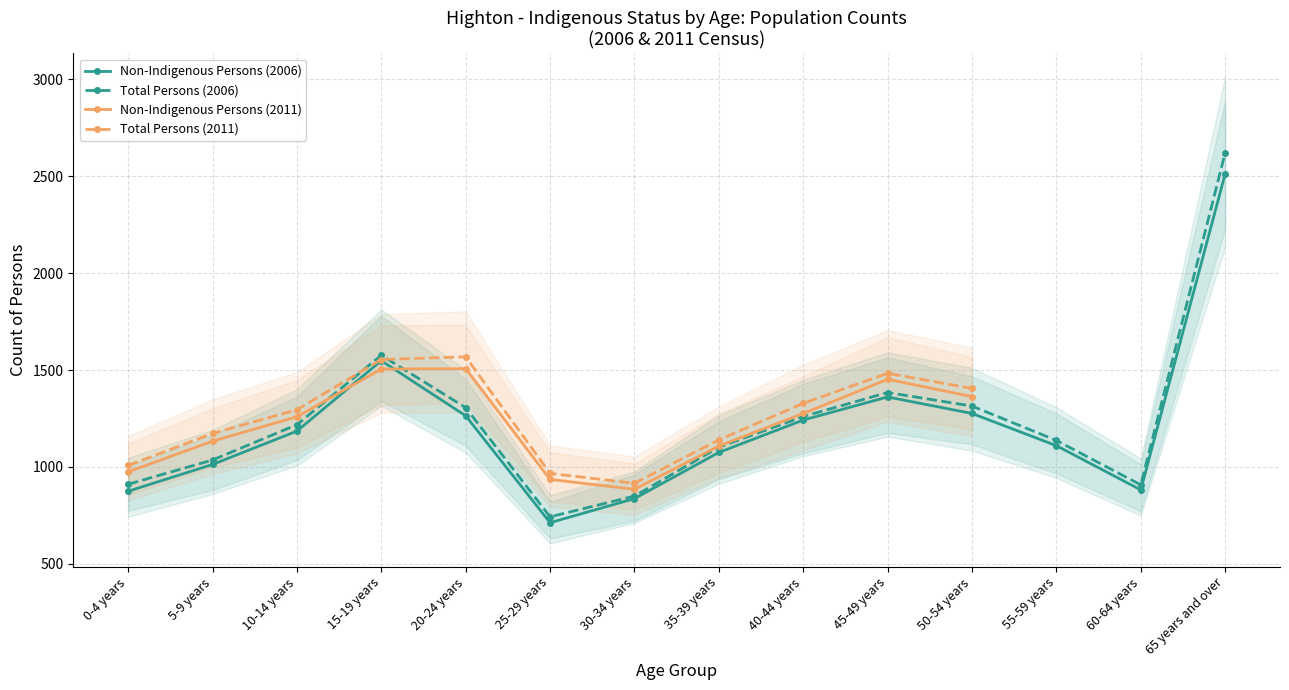

What is the difference between the maximum and minimum values in the Non-Indigenous Persons (2006) series?

1798